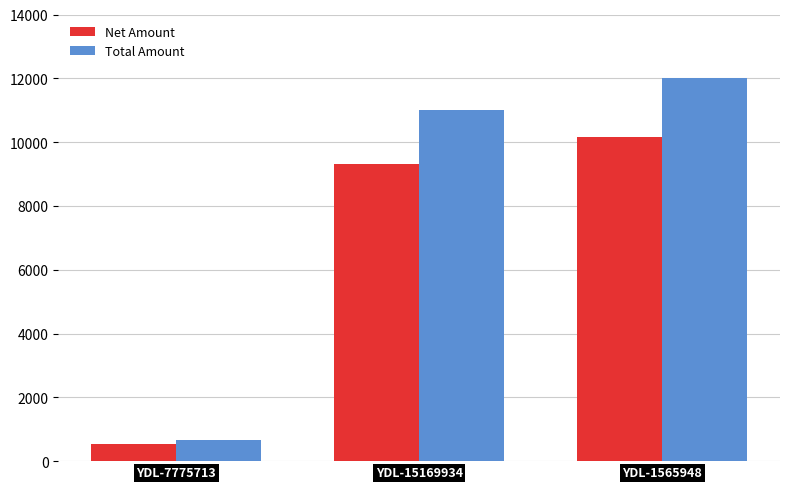

Which series has the largest range (max minus min)?

Total Amount